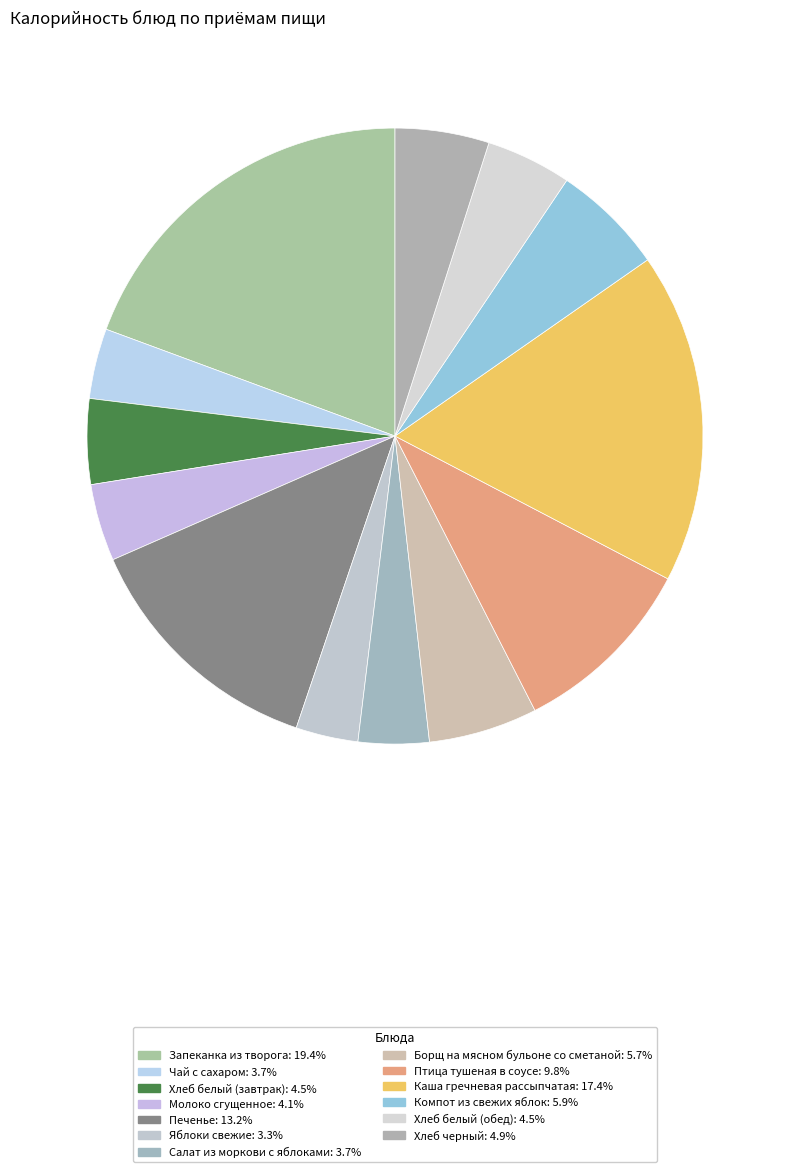

Count the number of slices in the pie.

13